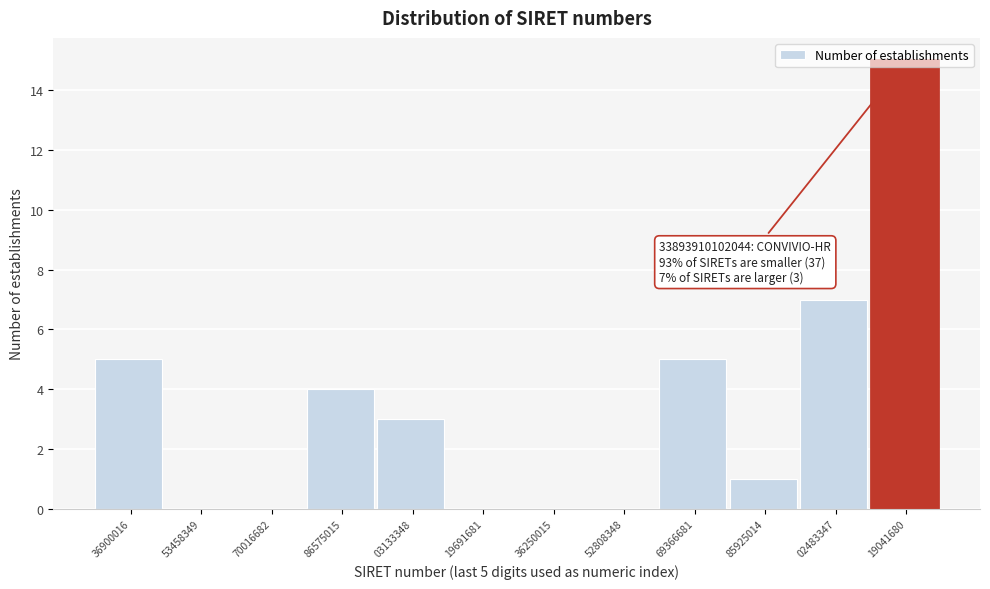

What is the maximum value shown in the chart?

15